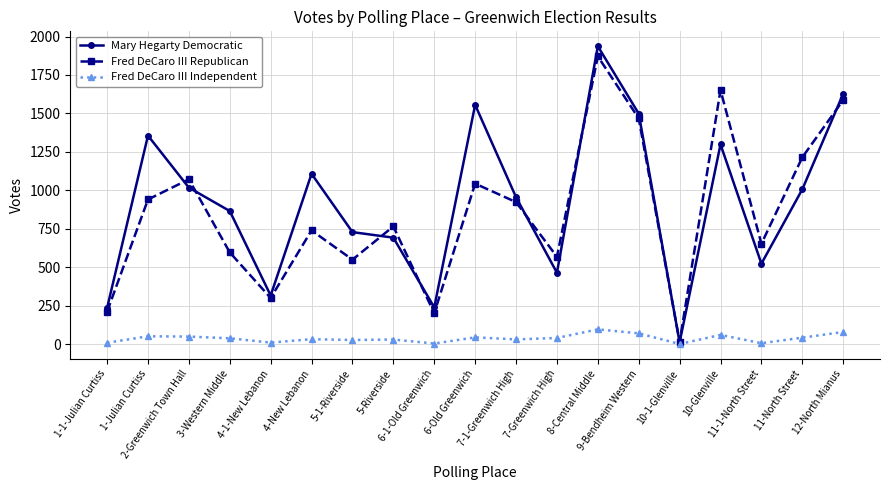

What is the sum of the Fred DeCaro III Independent values at 7-1-Greenwich High and 4-1-New Lebanon?

43